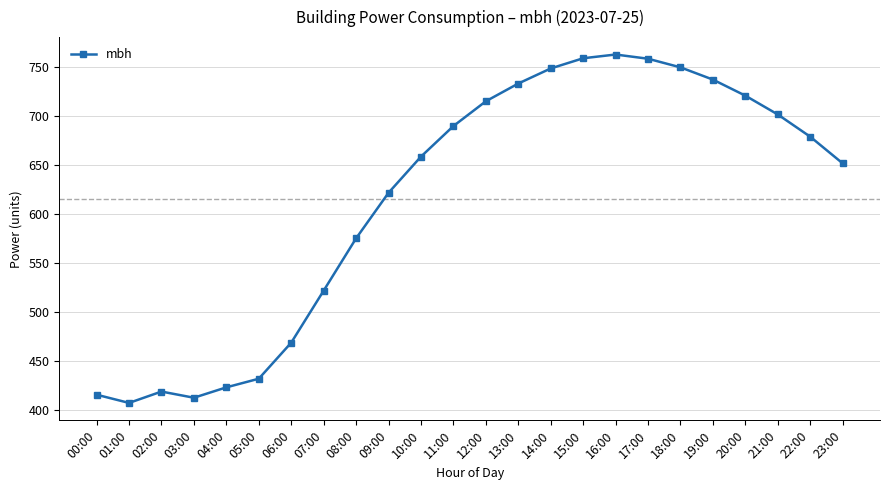

Where does the data first go above 678?

11:00